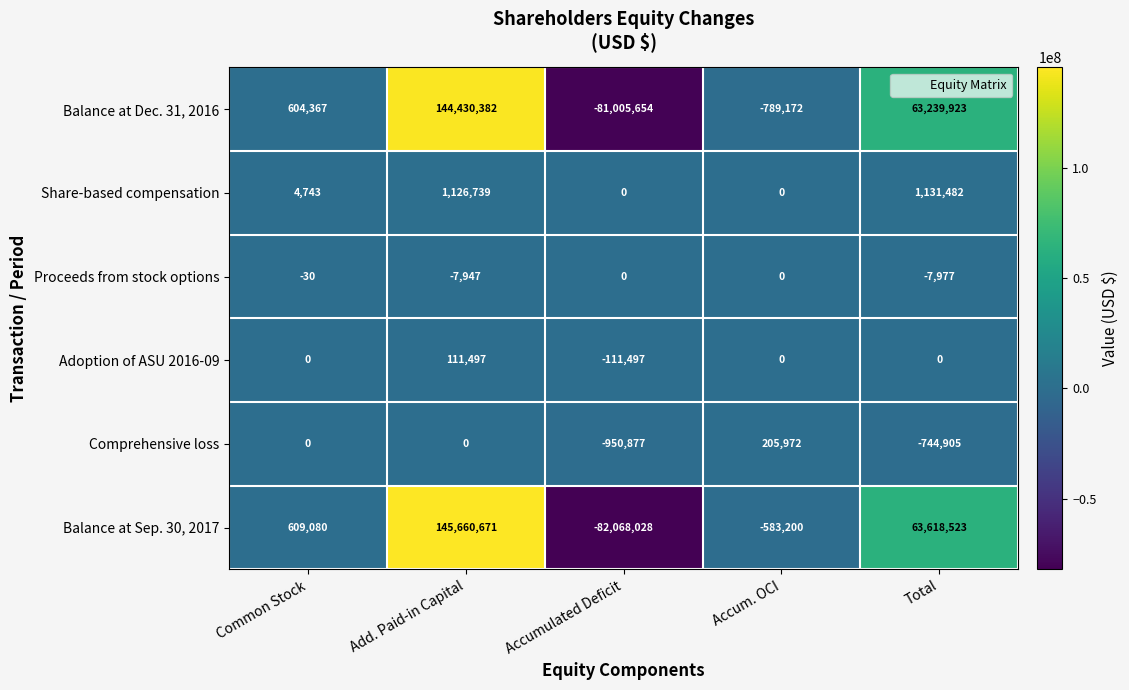

Which series has the widest spread of values?

Balance at Sep. 30, 2017